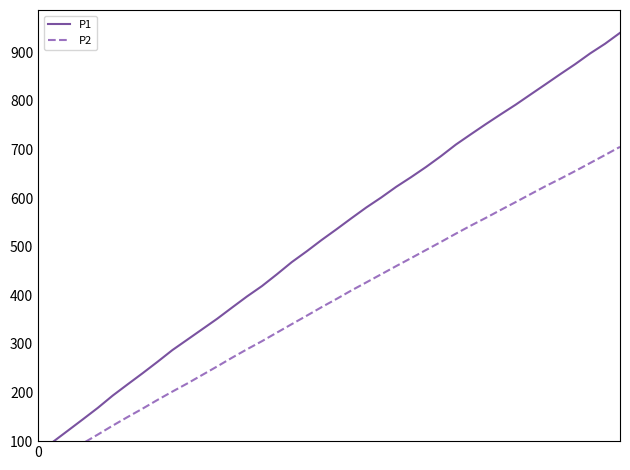

Rank the series at 12 from lowest to highest value.

P2, P1